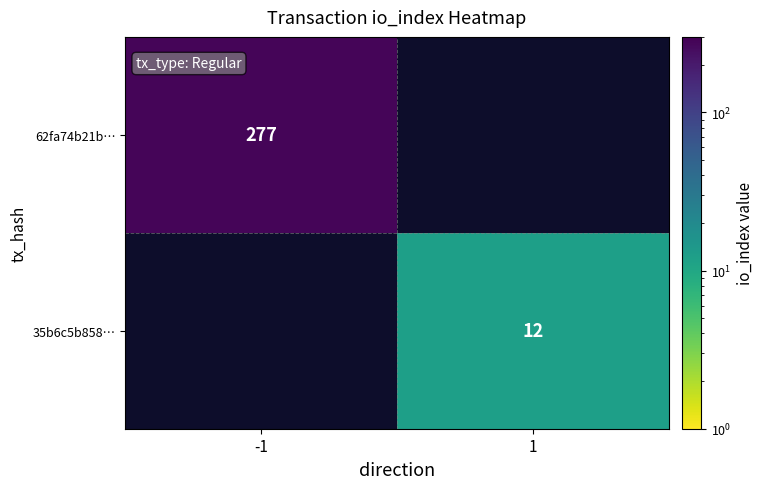

Is the value of 35b6c5b858… at 1 greater than the value of 62fa74b21b… at -1?

No